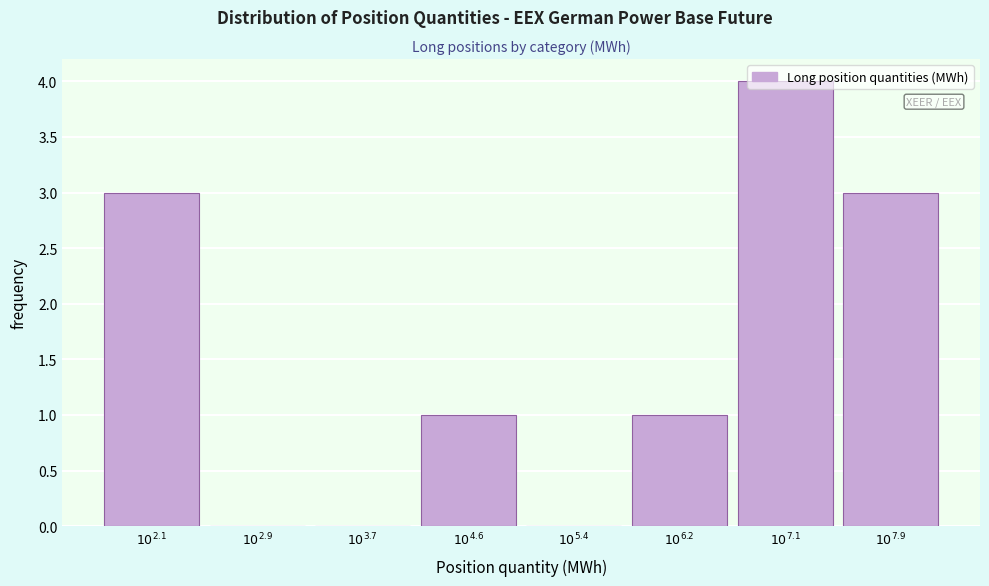

What is the sum of all values?

12